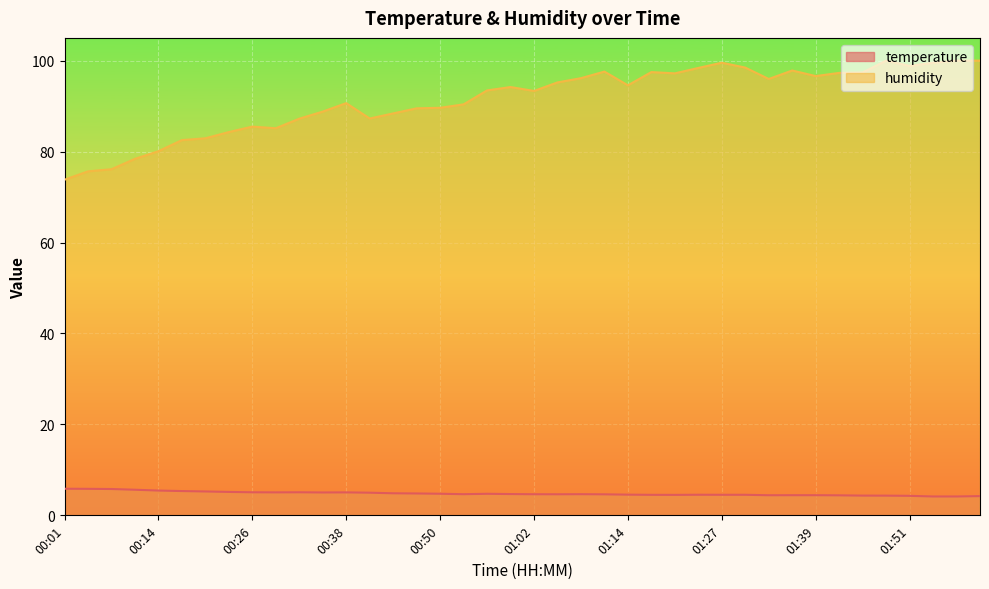

The temperature series shows 4.7 at 00:53. True or false?

True